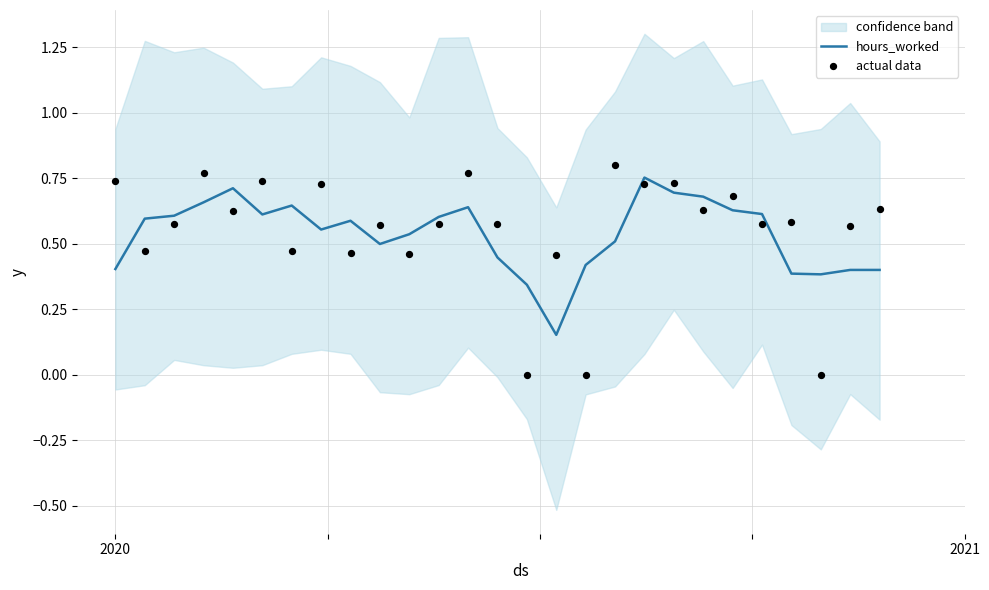

Is the value of actual data at 2020 greater than the value of hours_worked at 24?

Yes